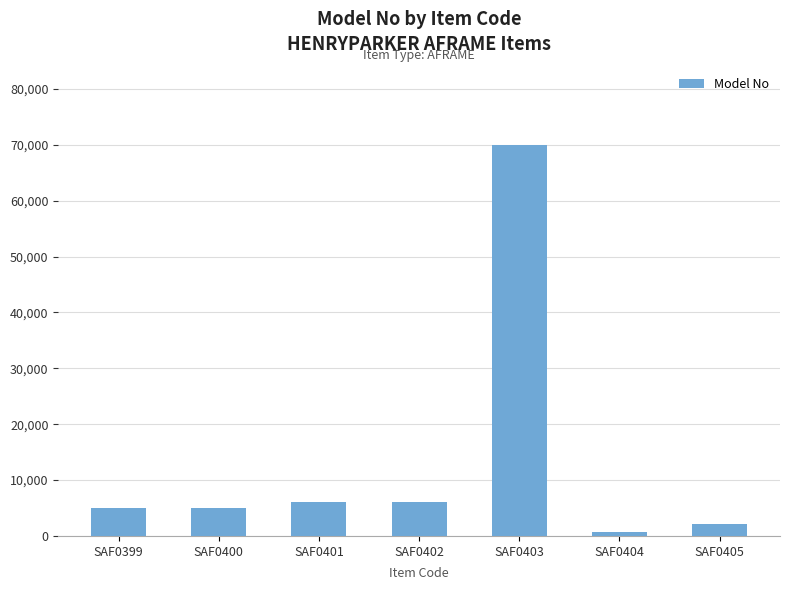

Which has a higher value, SAF0403 or SAF0402?

SAF0403